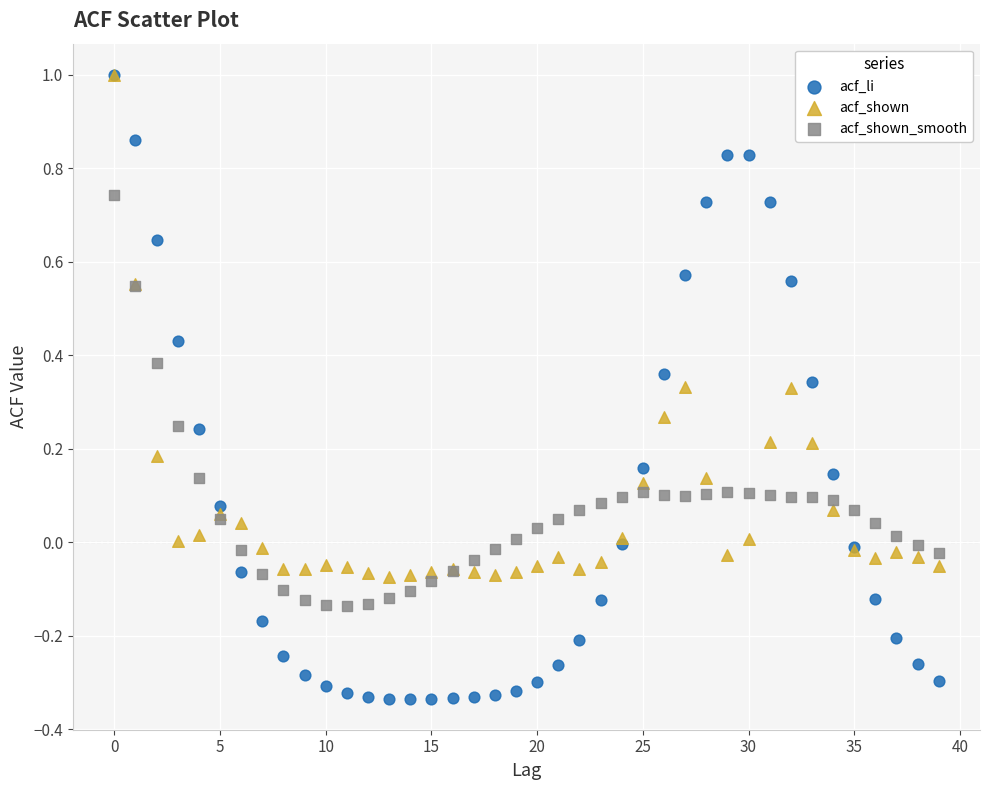

What are all the series names shown in the legend?

acf_li, acf_shown, acf_shown_smooth